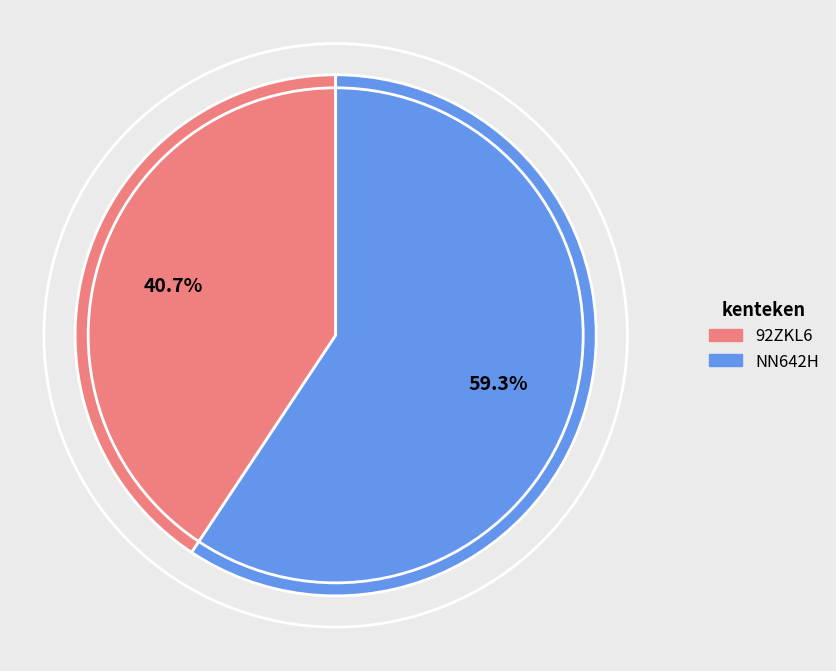

How much of the chart is everything except NN642H?

40.7%